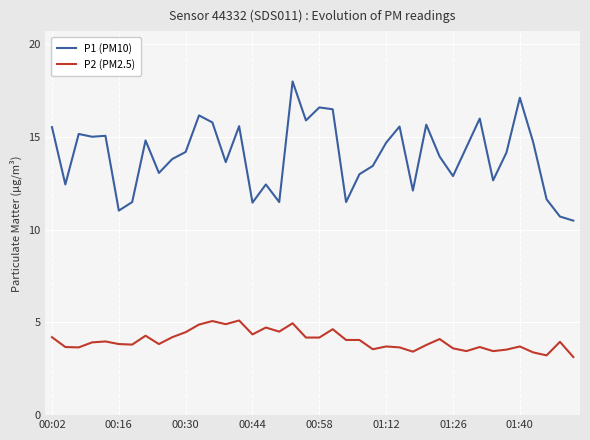

True or false: P1 (PM10) and P2 (PM2.5) intersect in this chart.

False